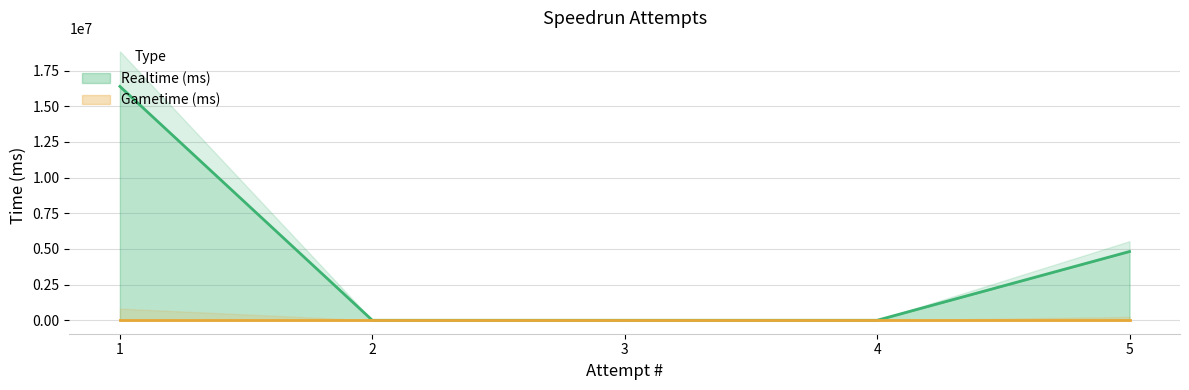

What is the change in value from 2 to 5?

+4817333